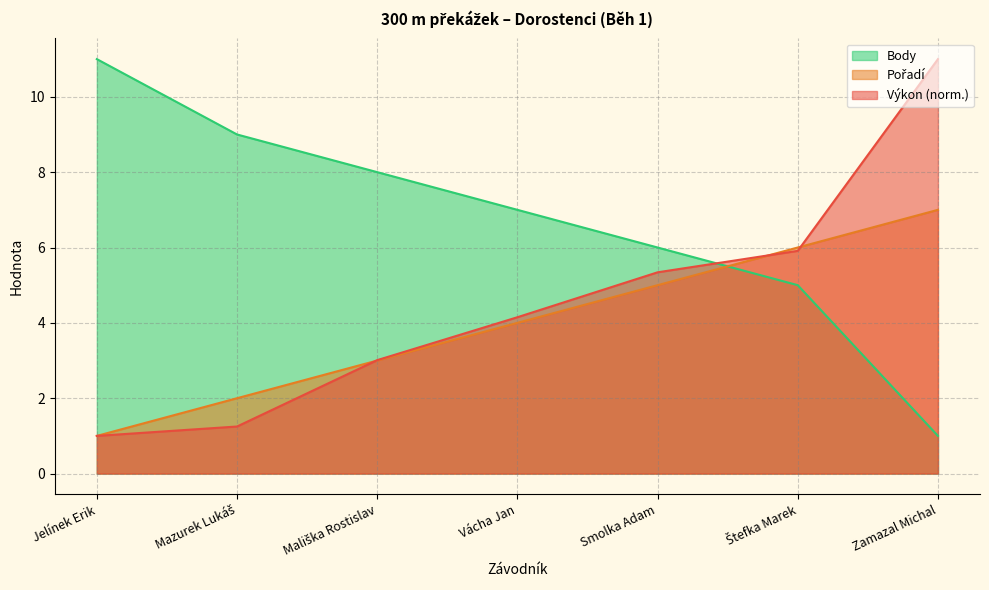

Count the Body values in the range 5 to 9.

5